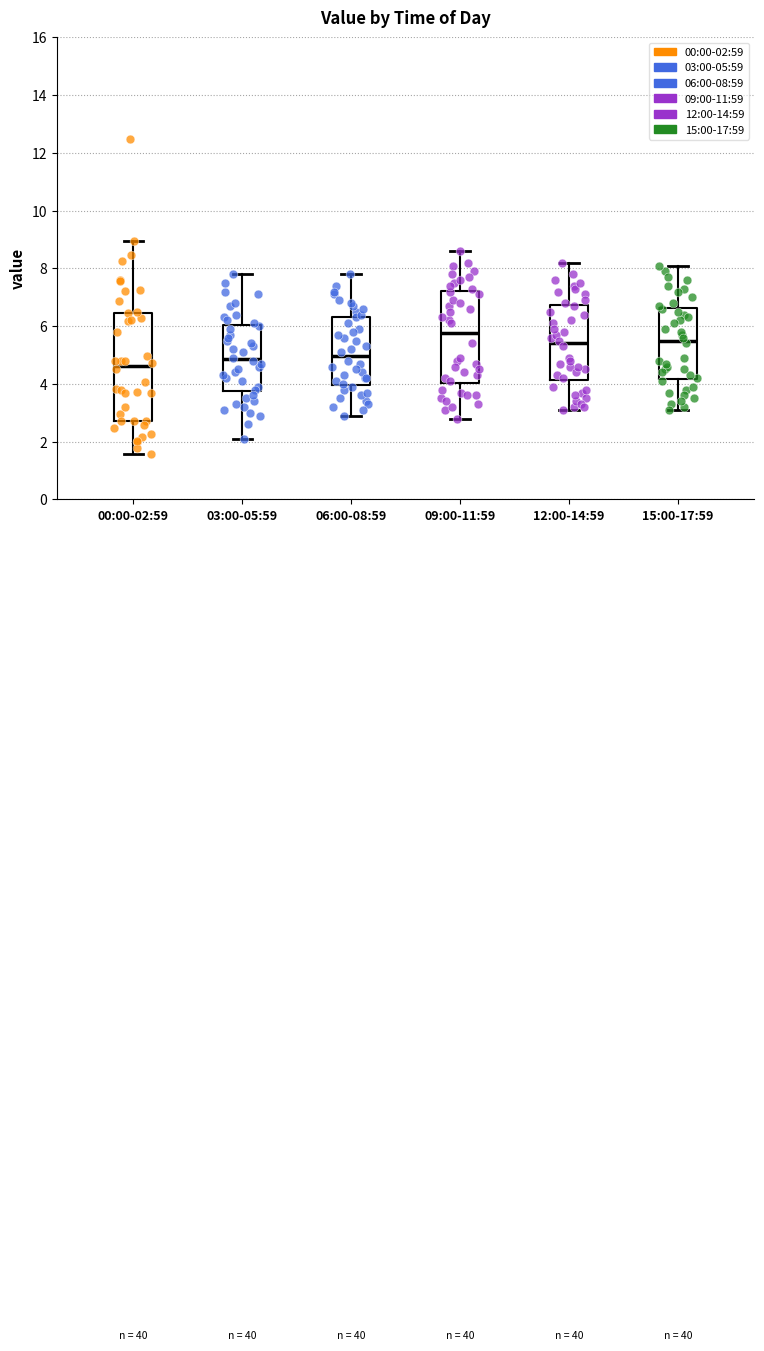

Which box has the highest median line?

09:00-11:59